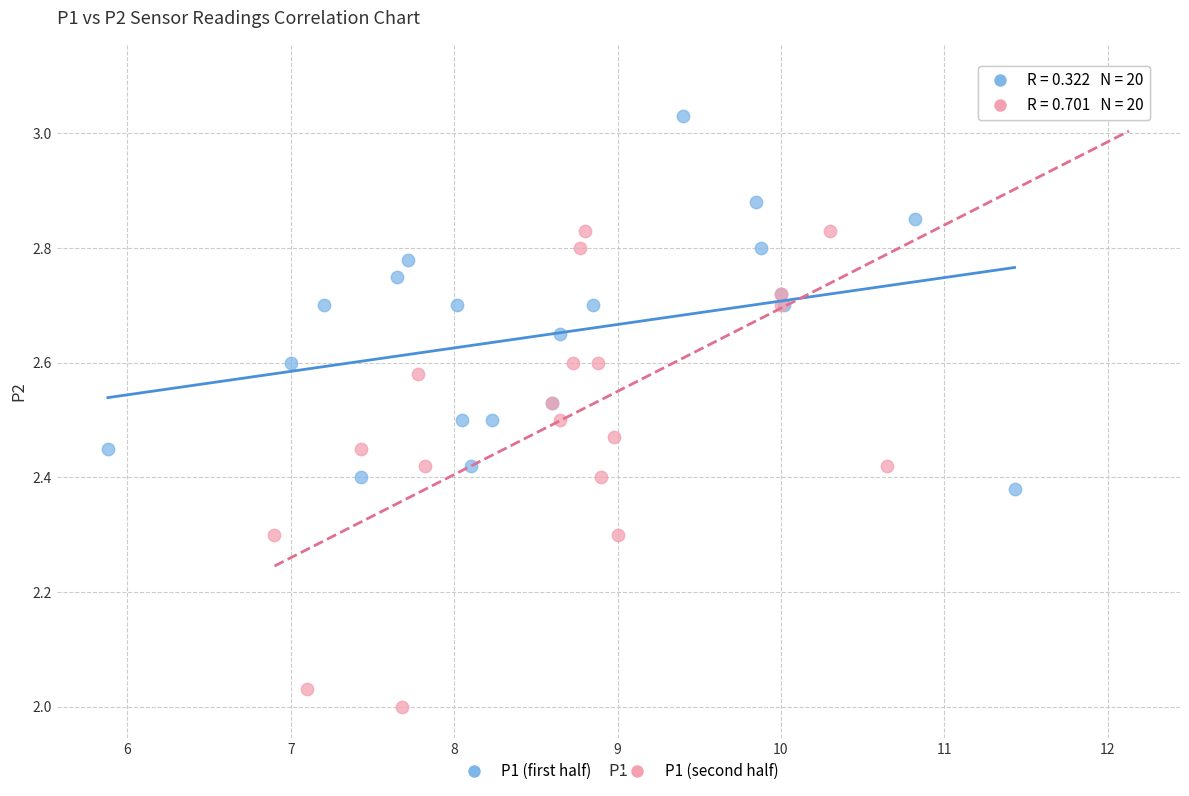

Which series has the widest spread of Y values?

P1 (second half)